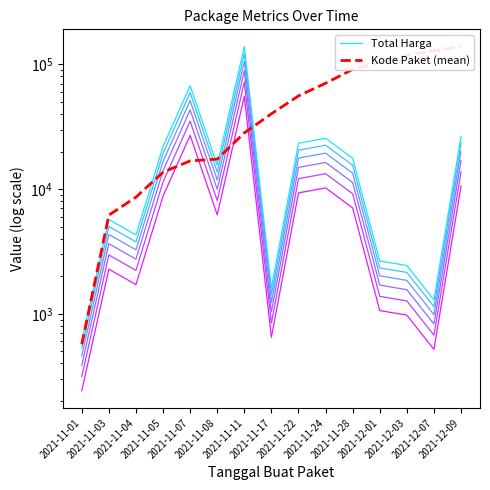

True or false: Kode Paket (mean) has more than 0 interior local peaks.

False